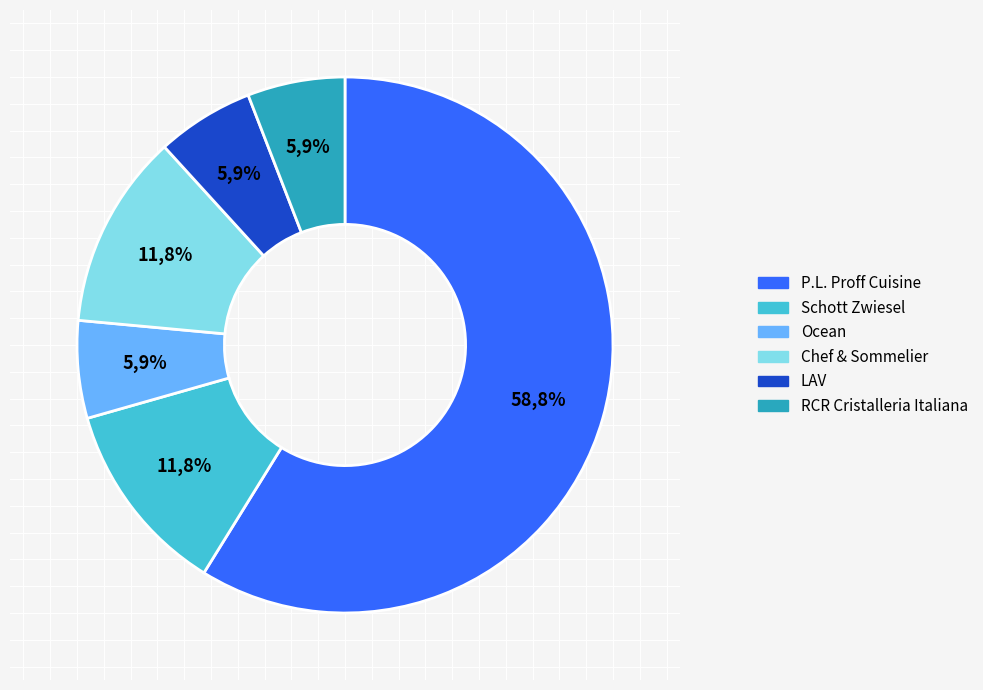

What is the total percentage of RCR Cristalleria Italiana and Chef & Sommelier?

17.6%